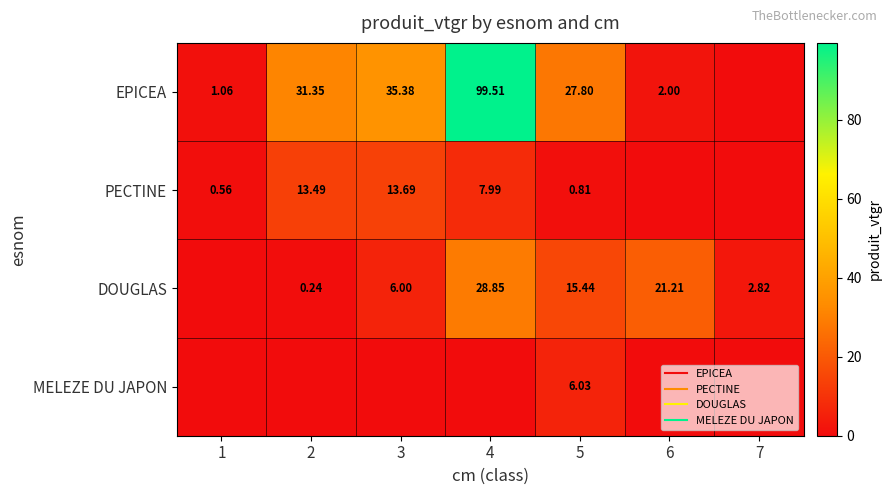

The EPICEA series shows 27.8 at 5. True or false?

True